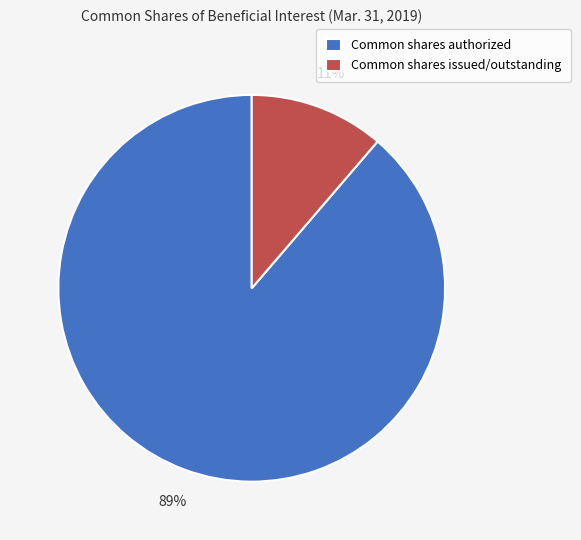

What is the majority slice?

Common shares authorized